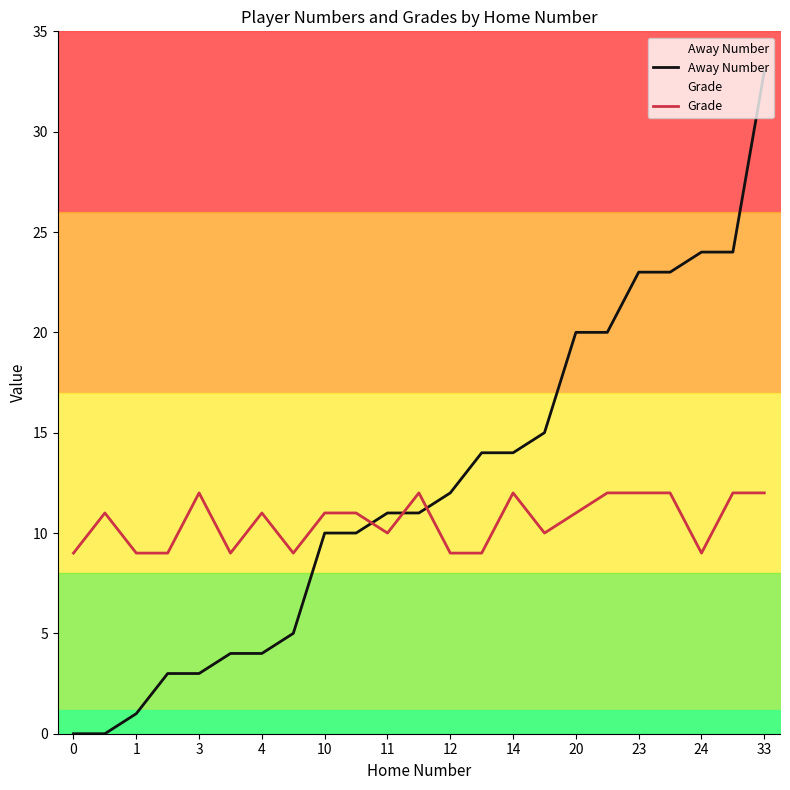

The value of Away Number at 20 is 20. True or false?

True